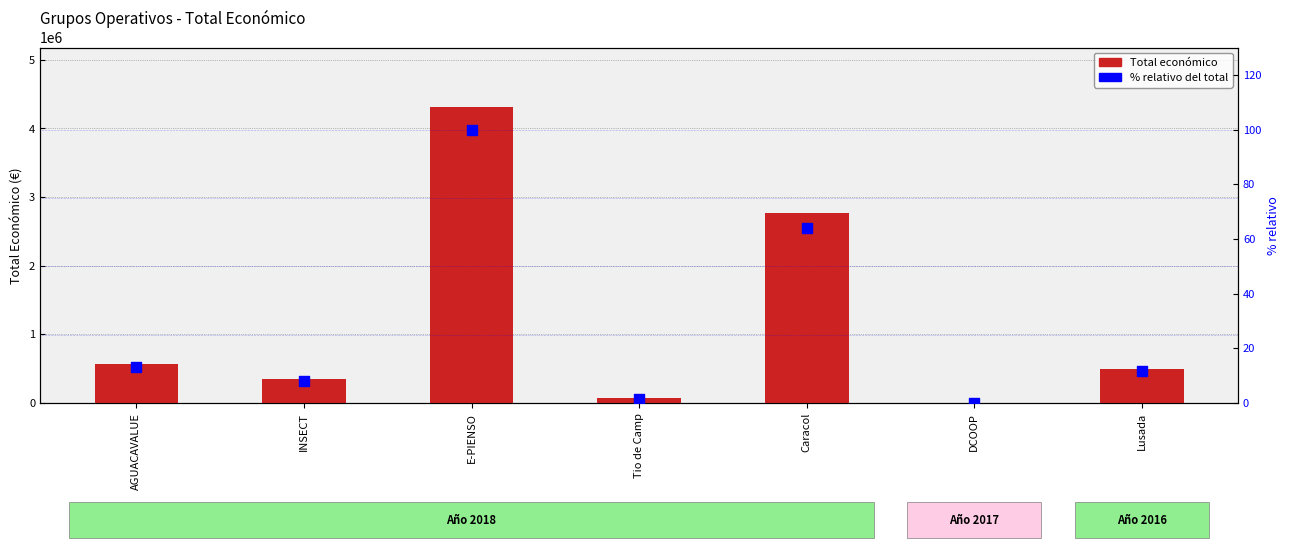

At how many categories does at least one series exceed 823022?

2